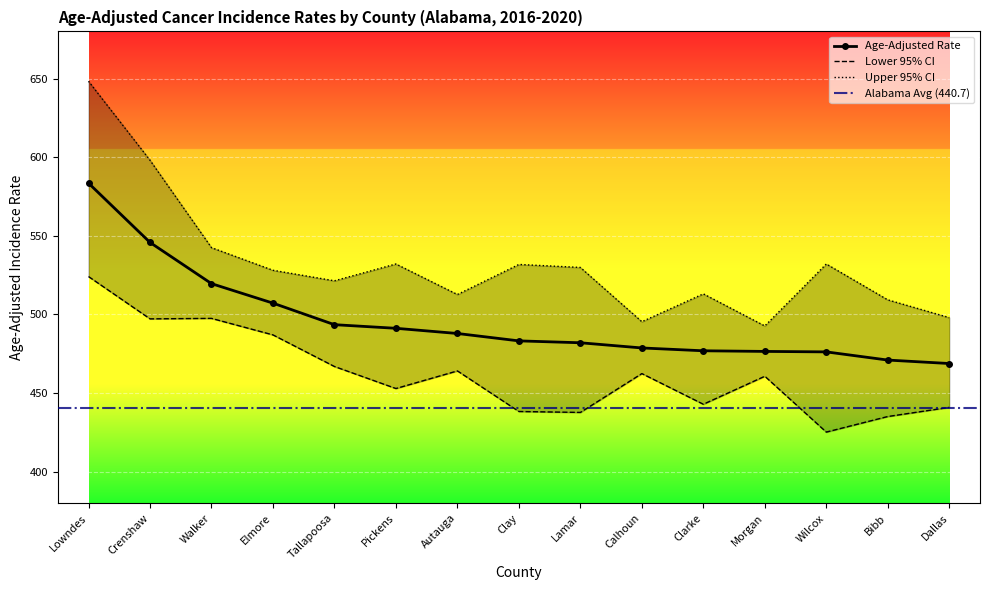

Count the number of categories in the chart.

15